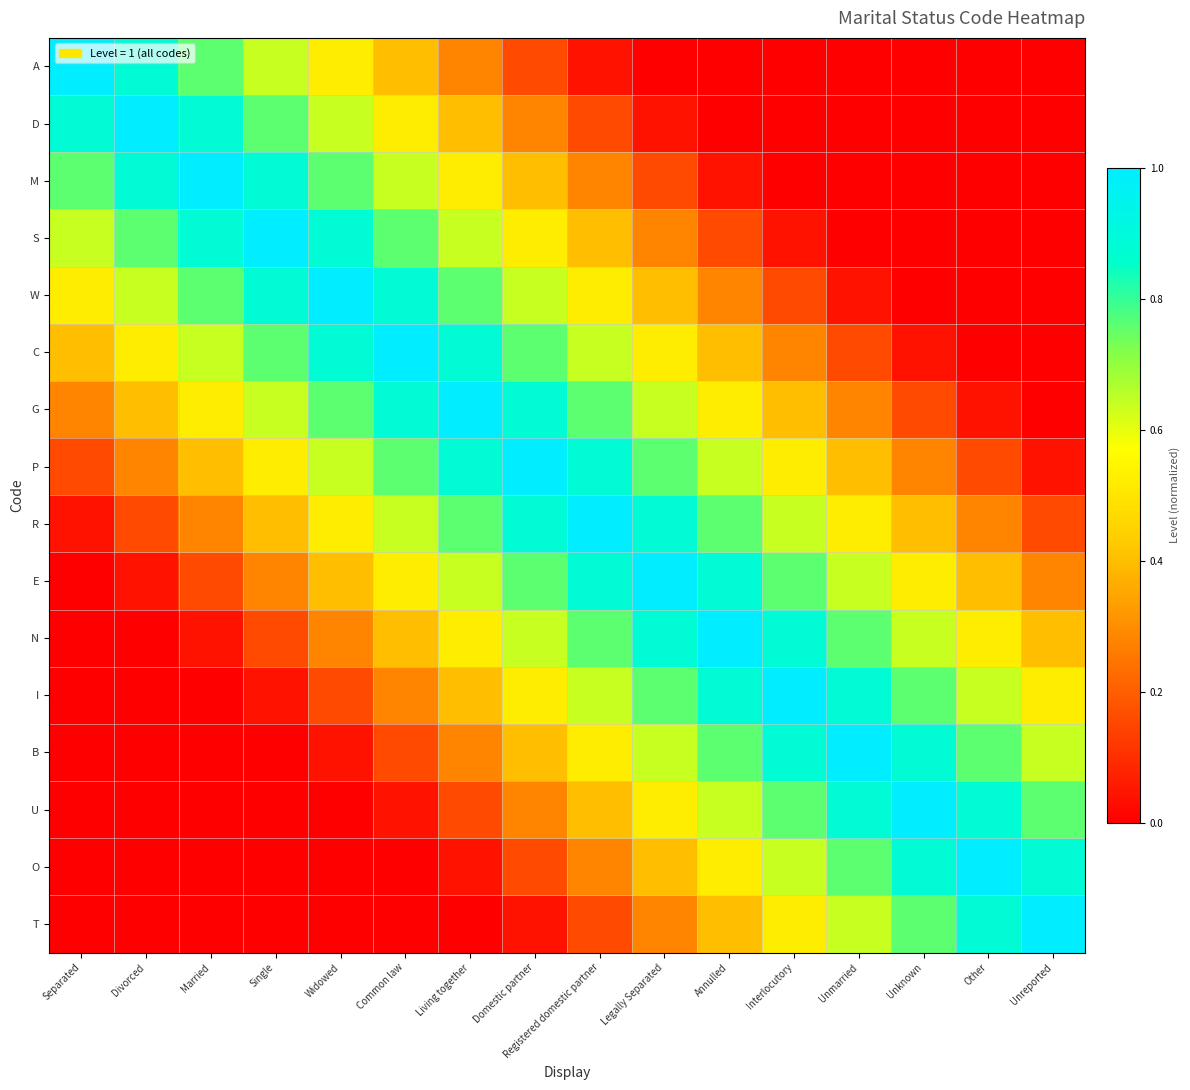

Which series changed the most between Separated and Domestic partner?

A